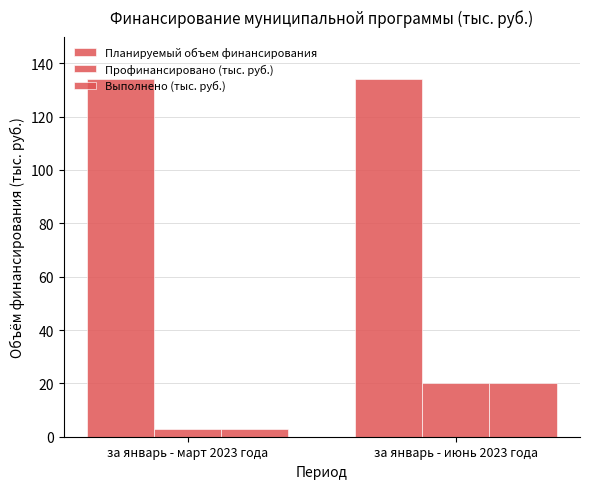

At which label does Планируемый объем финансирования reach its peak?

за январь - март 2023 года